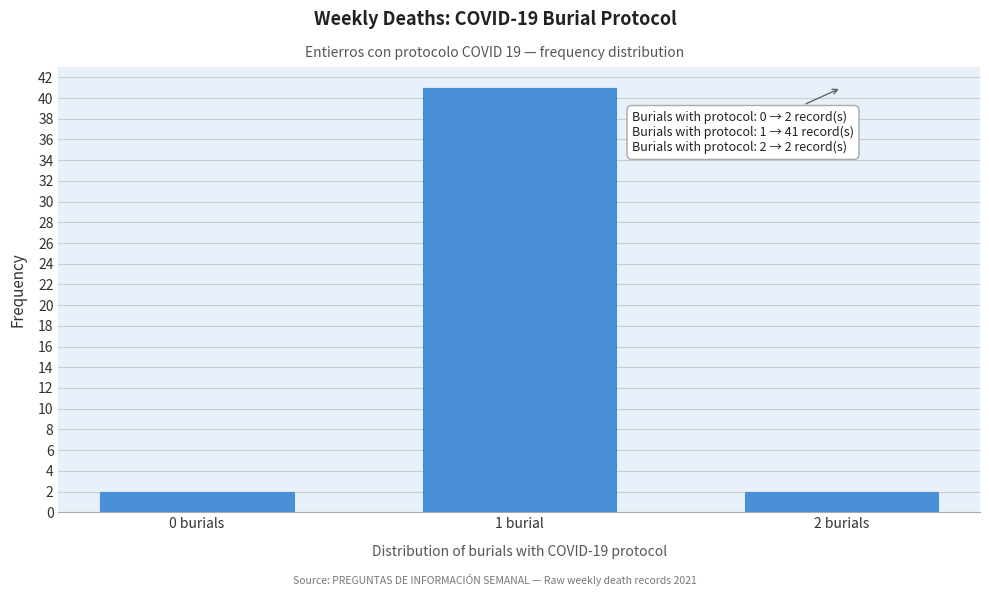

Reading right to left, extract all data points from this chart.

2 burials=2	1 burial=41	0 burials=2